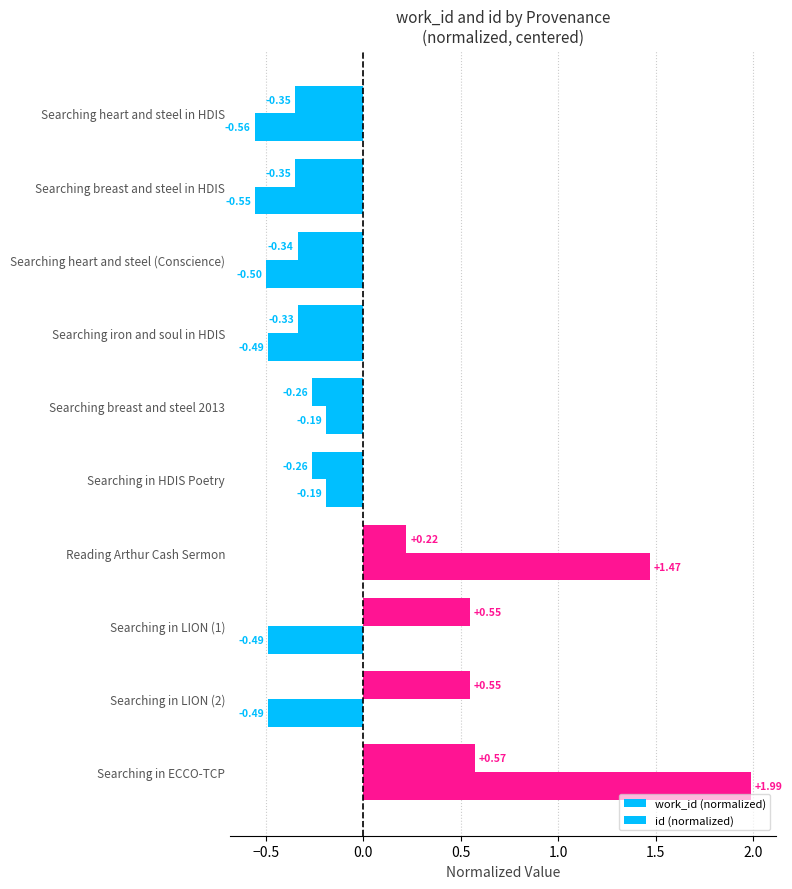

How many series are shown in this chart?

2